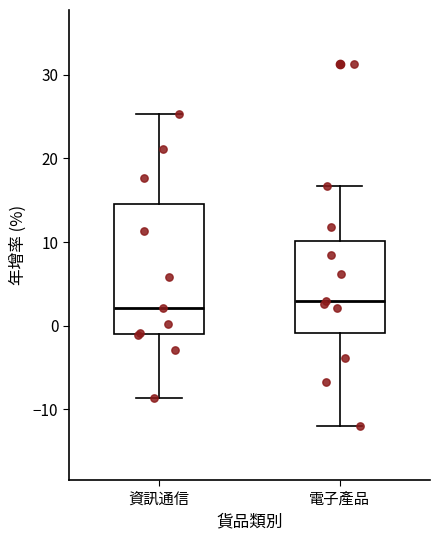

Which box is the tallest, from its lower edge to its upper edge?

資訊通信